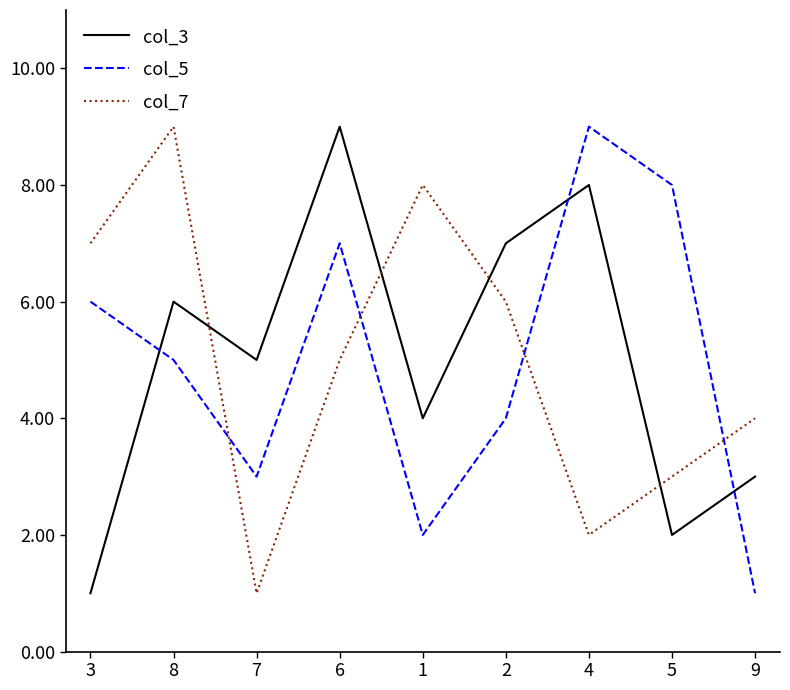

Reading left to right, what are all the values shown in this chart?

col_3: 3=1	8=6	7=5	6=9	1=4	2=7	4=8	5=2	9=3
col_5: 3=6	8=5	7=3	6=7	1=2	2=4	4=9	5=8	9=1
col_7: 3=7	8=9	7=1	6=5	1=8	2=6	4=2	5=3	9=4